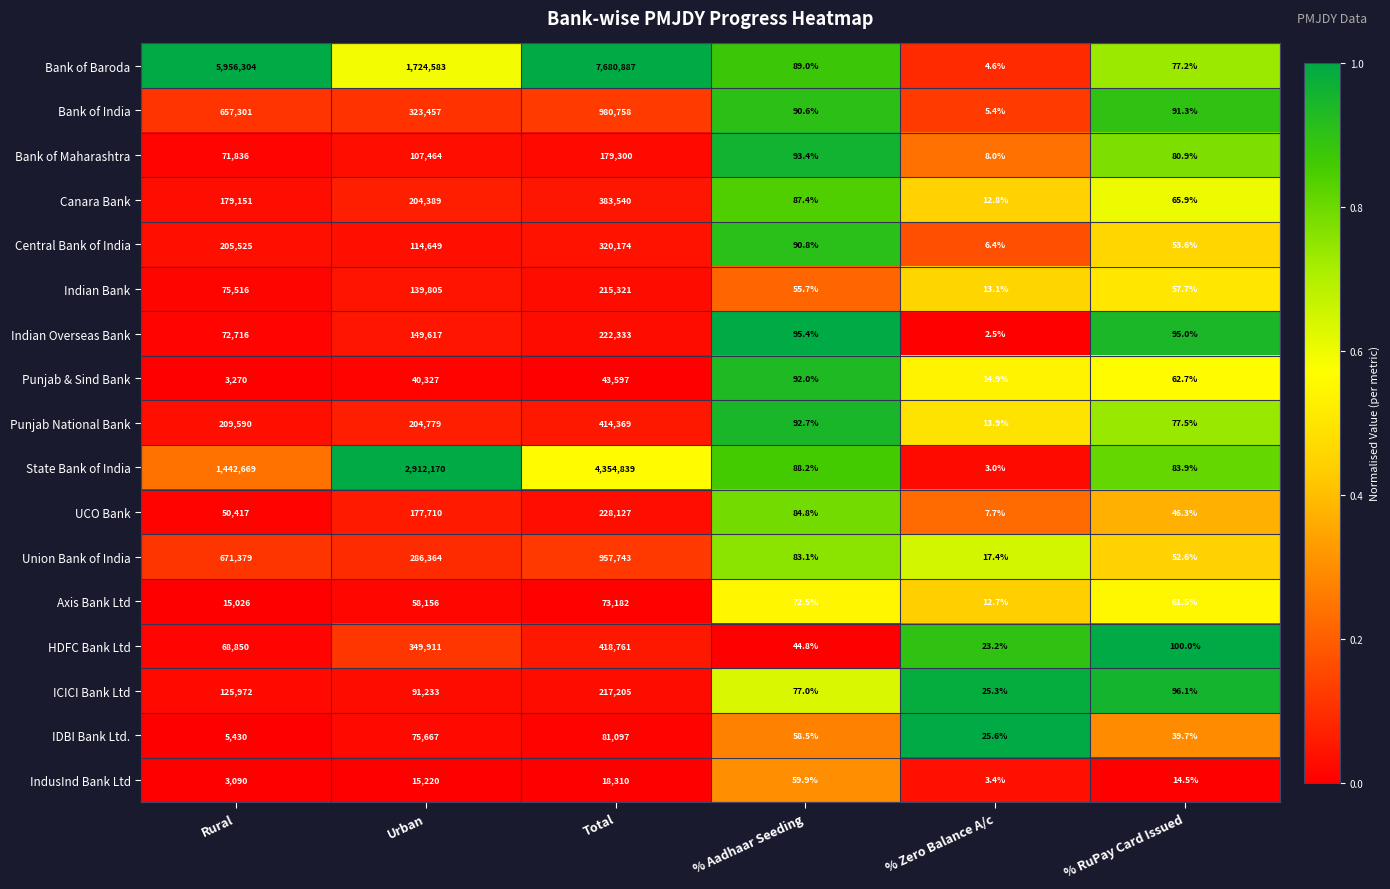

What is the difference between the ICICI Bank Ltd values at Total and % Zero Balance A/c?

217179.7